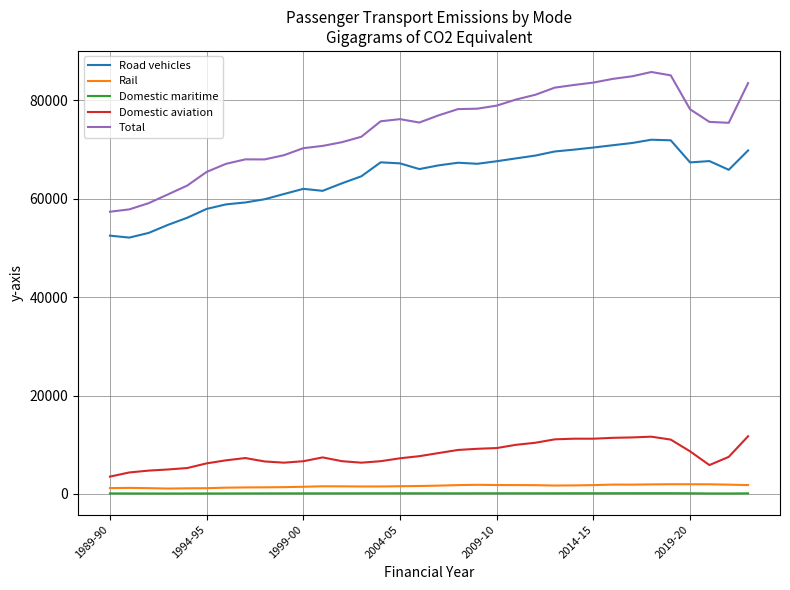

What is the difference between the maximum and second lowest values in the Domestic maritime series?

55.6